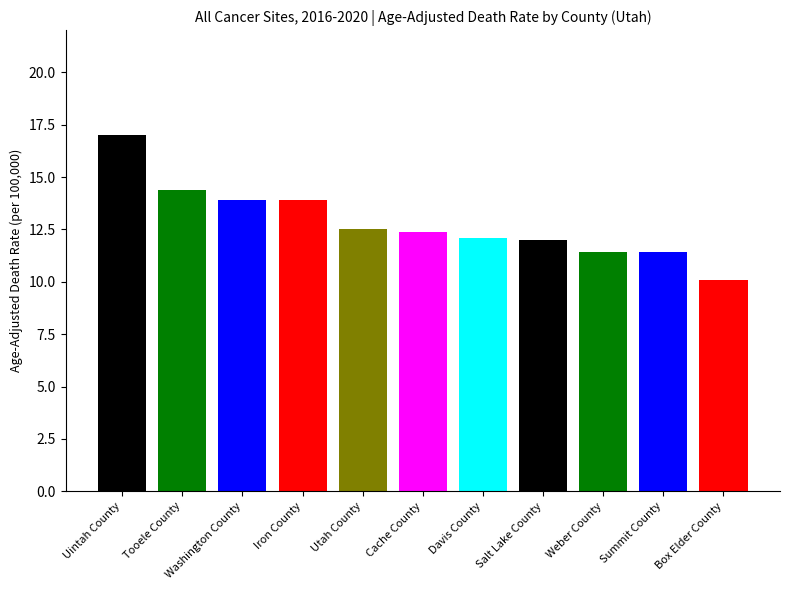

What is the value of the 7th bar from the left?

12.1